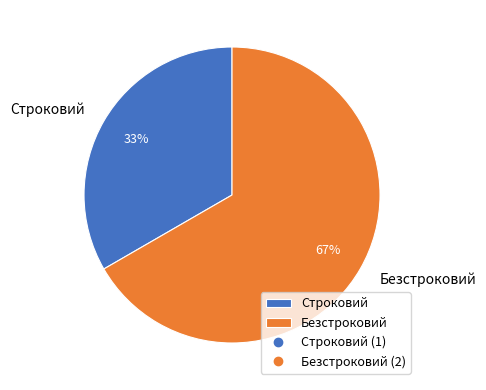

Which slice is the largest?

Безстроковий